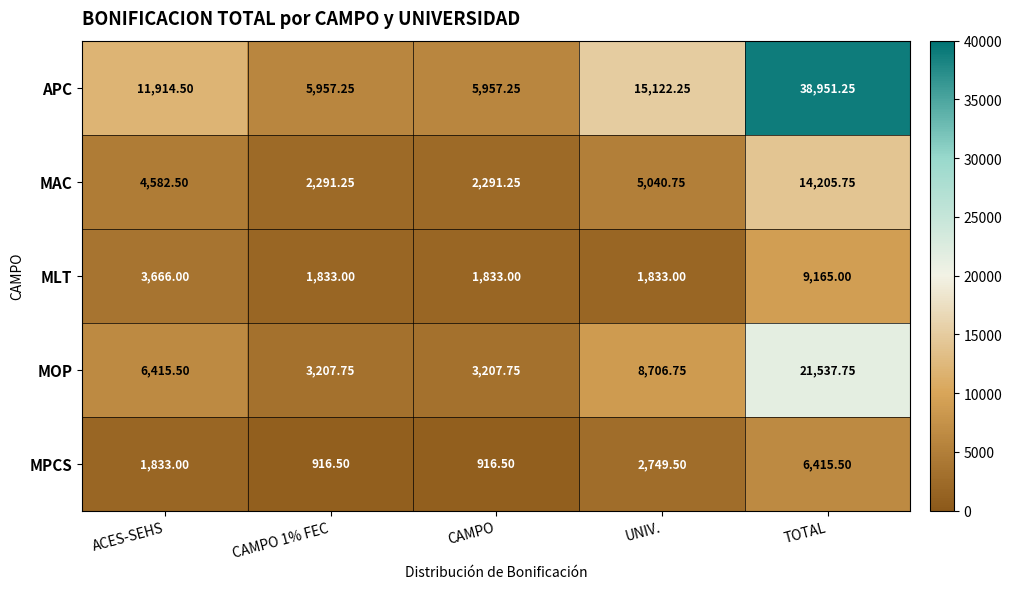

At which category is the sum across all series the highest?

TOTAL